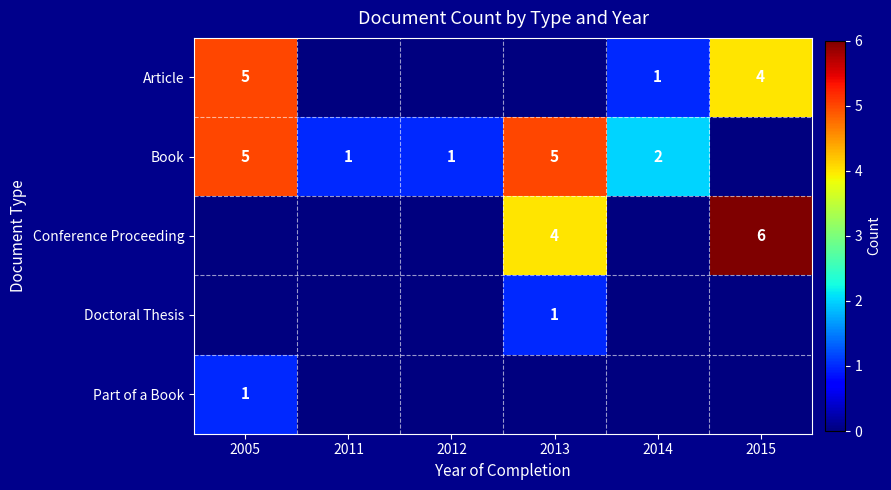

How many distinct data groups are displayed?

5